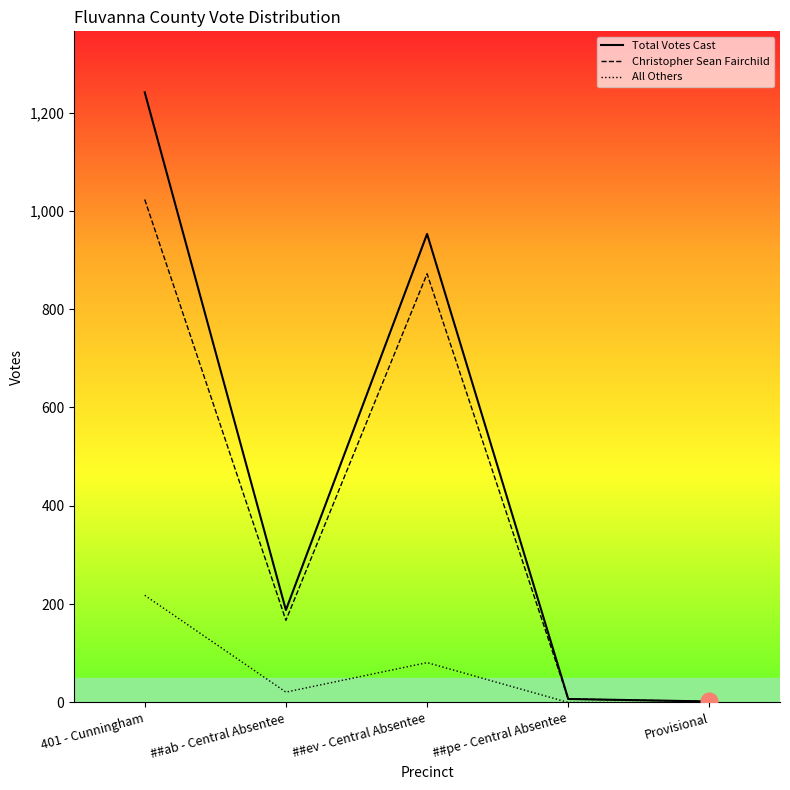

Which series has the widest spread of values?

Total Votes Cast